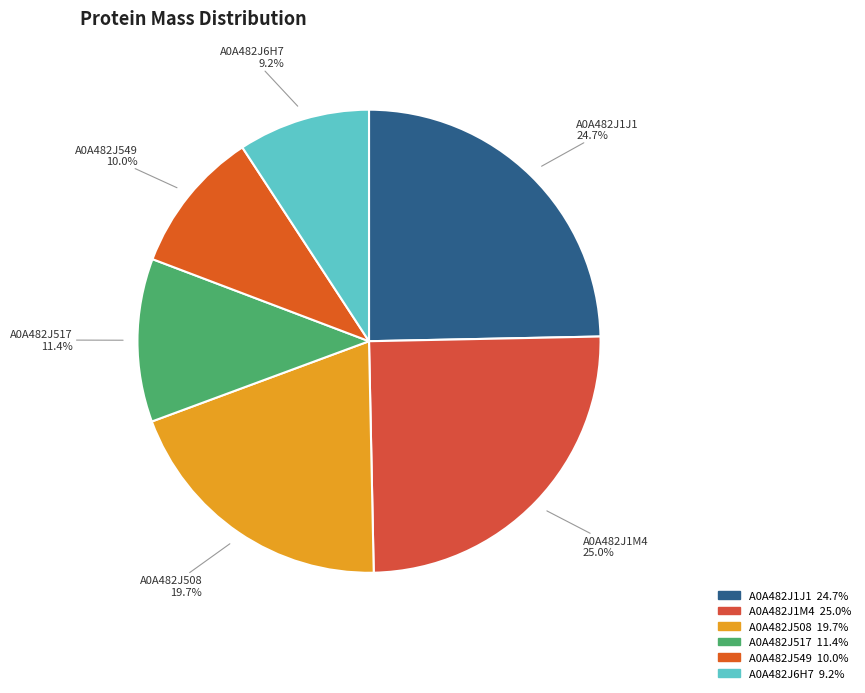

How many slices are in this pie chart?

6